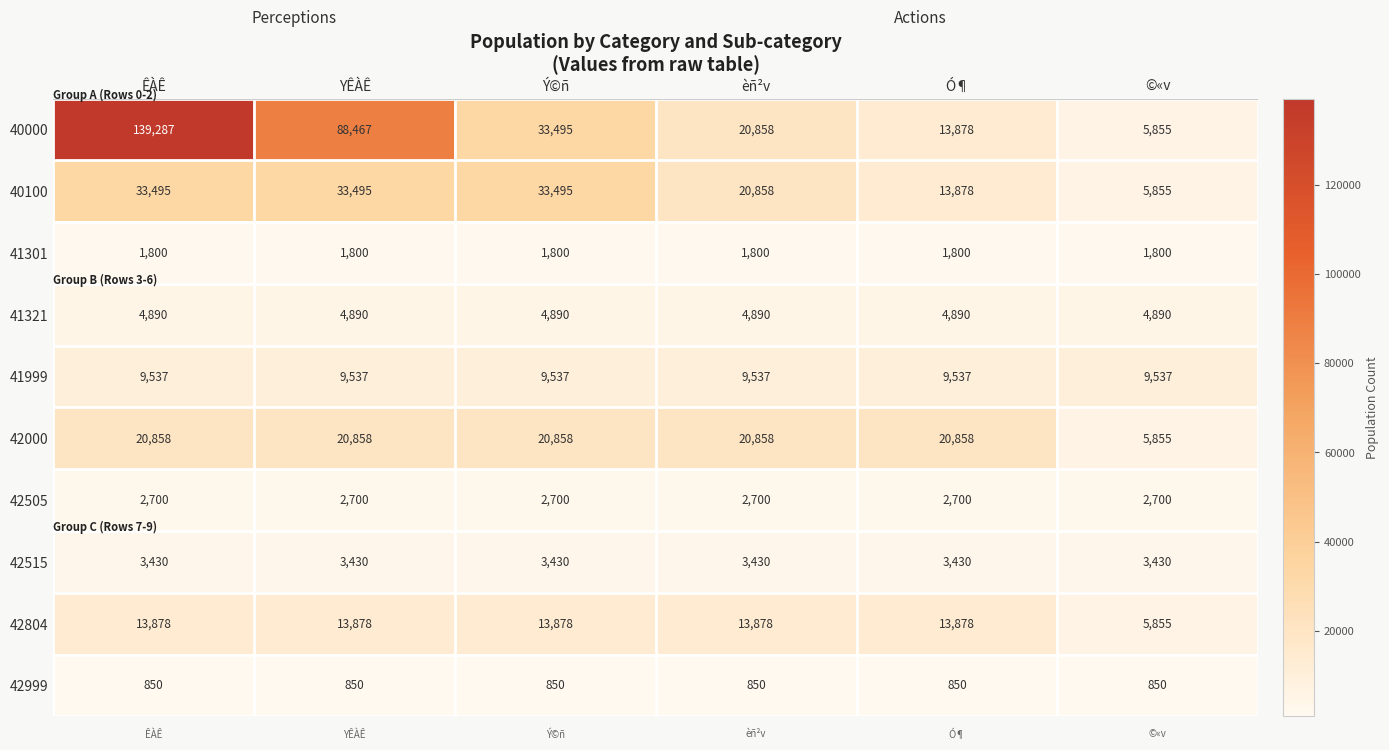

Is it true that 42505 equals 3974 at ÊÀÊ?

False